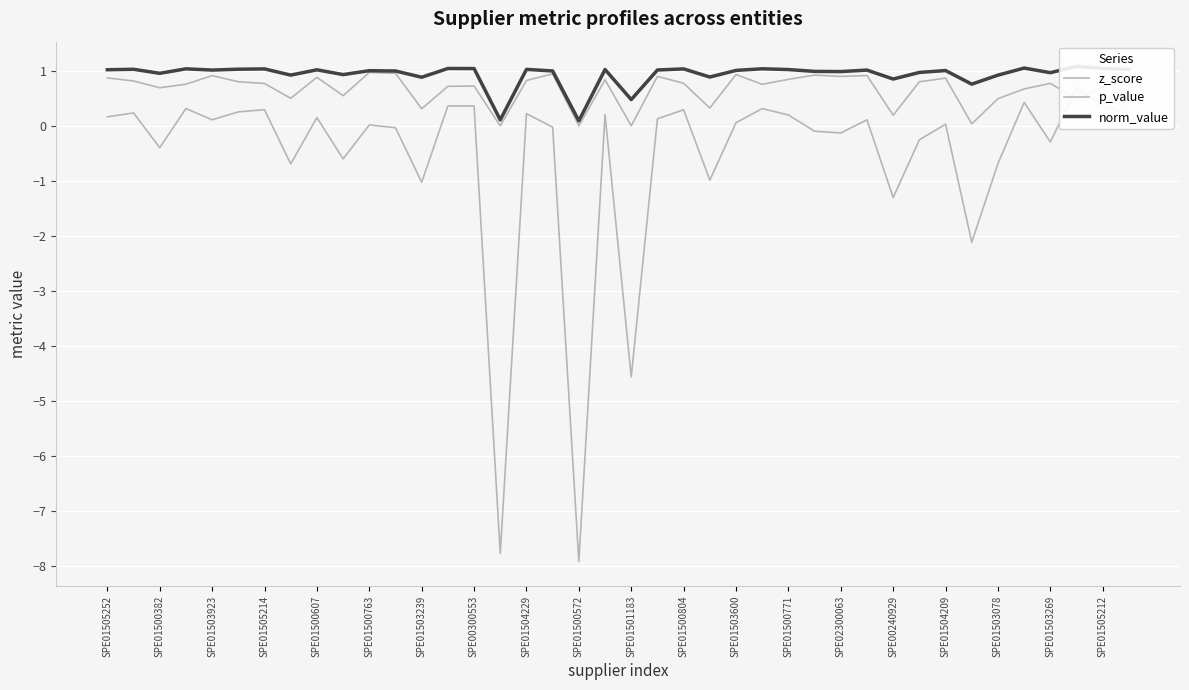

What is the average value of the z_score series?

-0.6